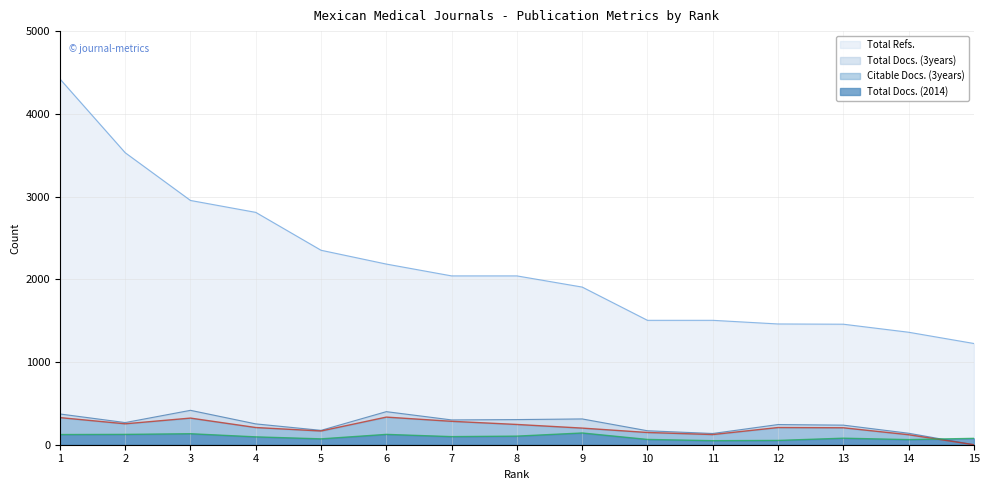

Reading left to right, transcribe all the data shown in this chart.

Total Docs. (2014): 123	125	133	95	71	125	98	104	142	64	49	52	79	62	77
Total Docs. (3years): 372	268	416	252	174	400	300	304	312	169	136	244	237	139	0
Citable Docs. (3years): 328	253	322	208	166	334	283	245	201	148	123	208	205	121	0
Total Refs.: 4422	3530	2953	2809	2351	2184	2041	2041	1906	1504	1504	1460	1457	1360	1224